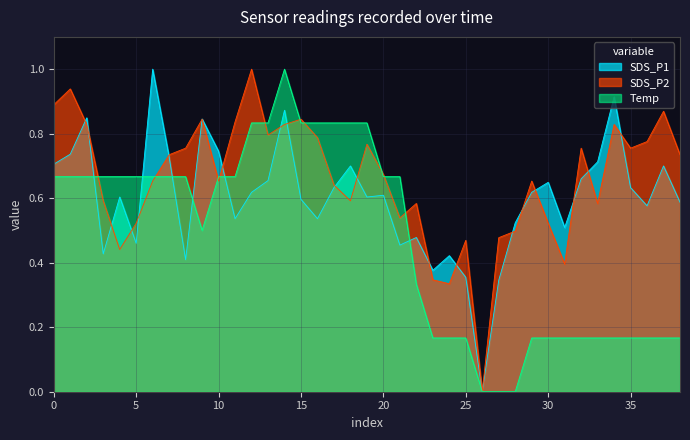

True or false: Temp has more than 2 points higher than both neighbors.

False